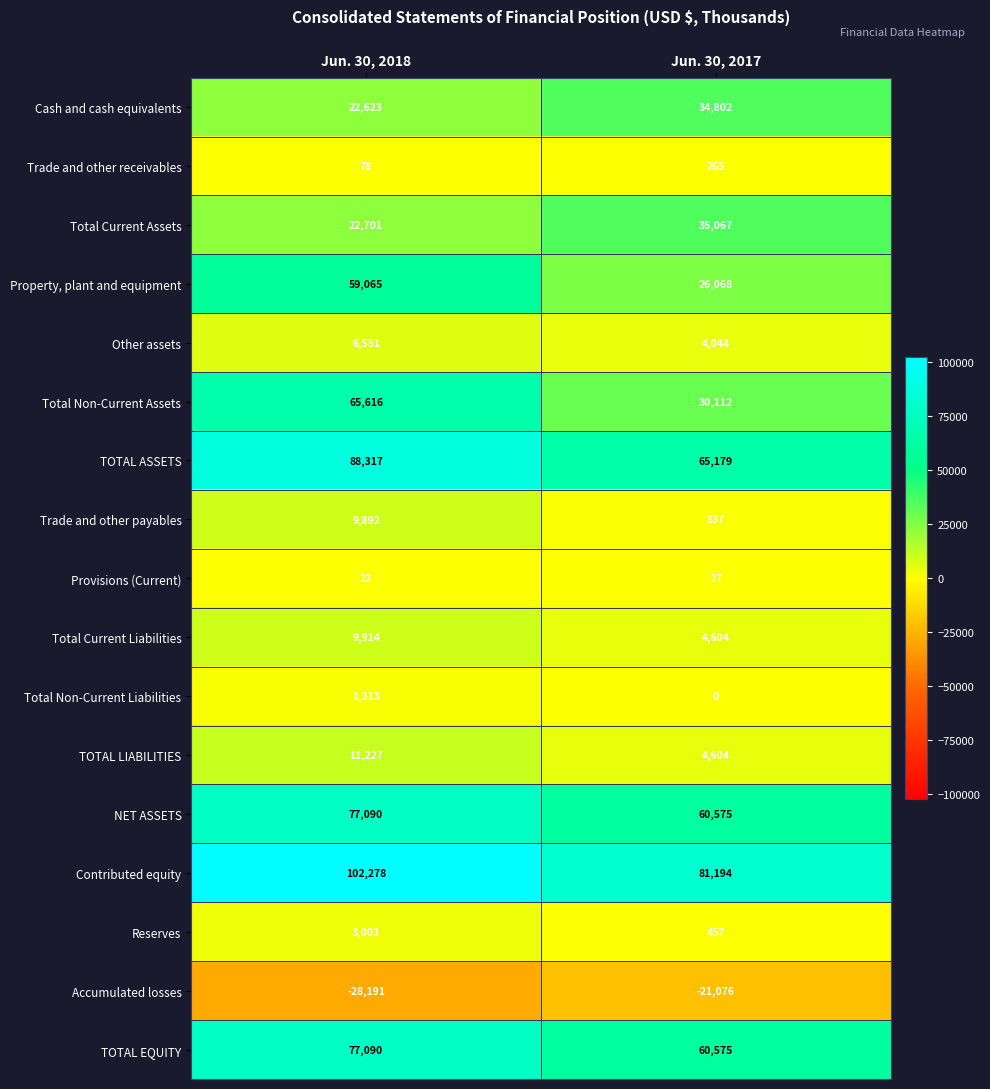

At which category is the sum across all series the highest?

Jun. 30, 2018